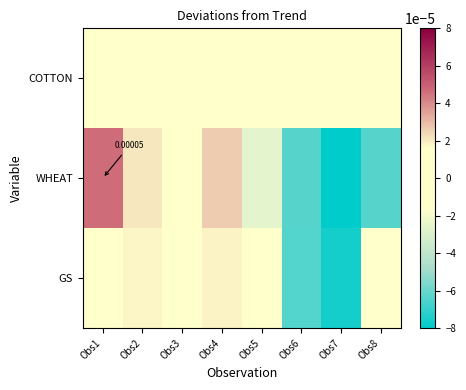

The value of COTTON at Obs2 is 0.0. True or false?

True